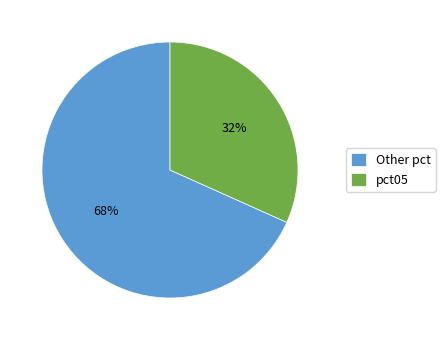

True or false: pct05 accounts for 44% of the total.

False